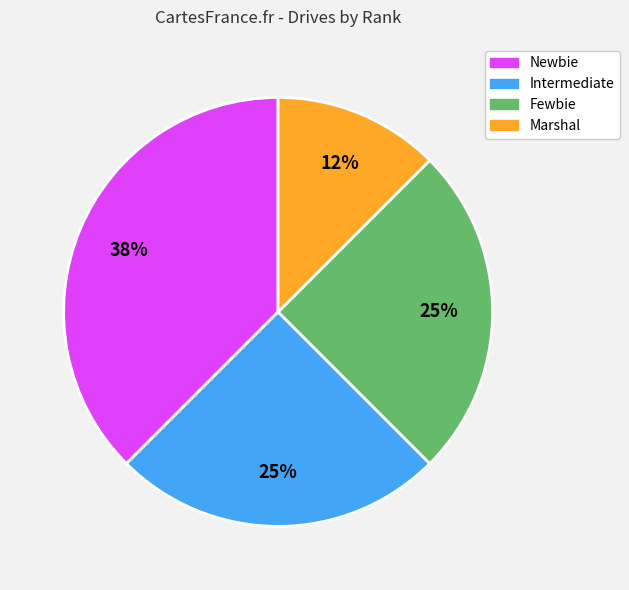

Is there any slice that represents more than half of the pie?

No